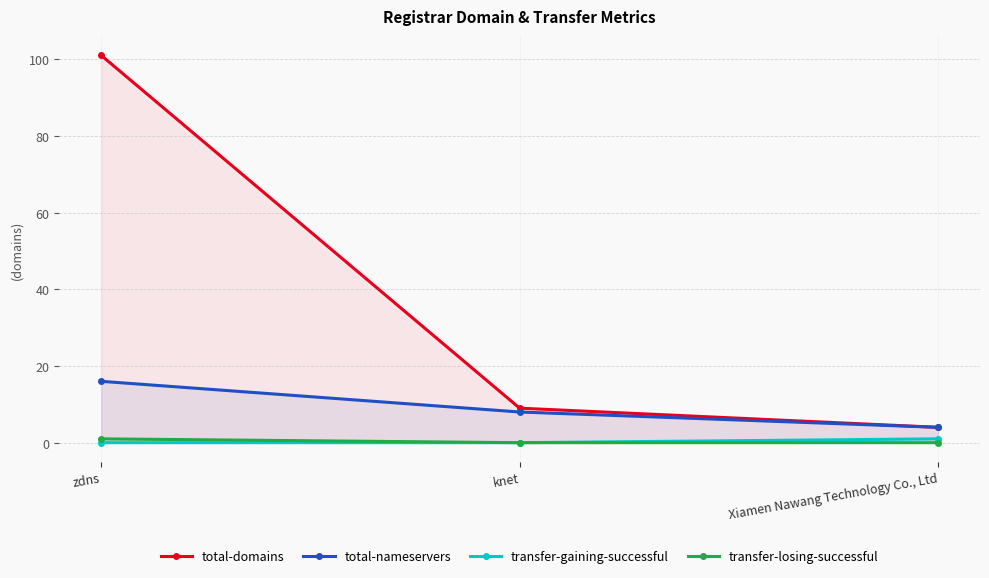

At Xiamen Nawang Technology Co., Ltd, list the series in order from largest to smallest.

total-domains, total-nameservers, transfer-gaining-successful, transfer-losing-successful